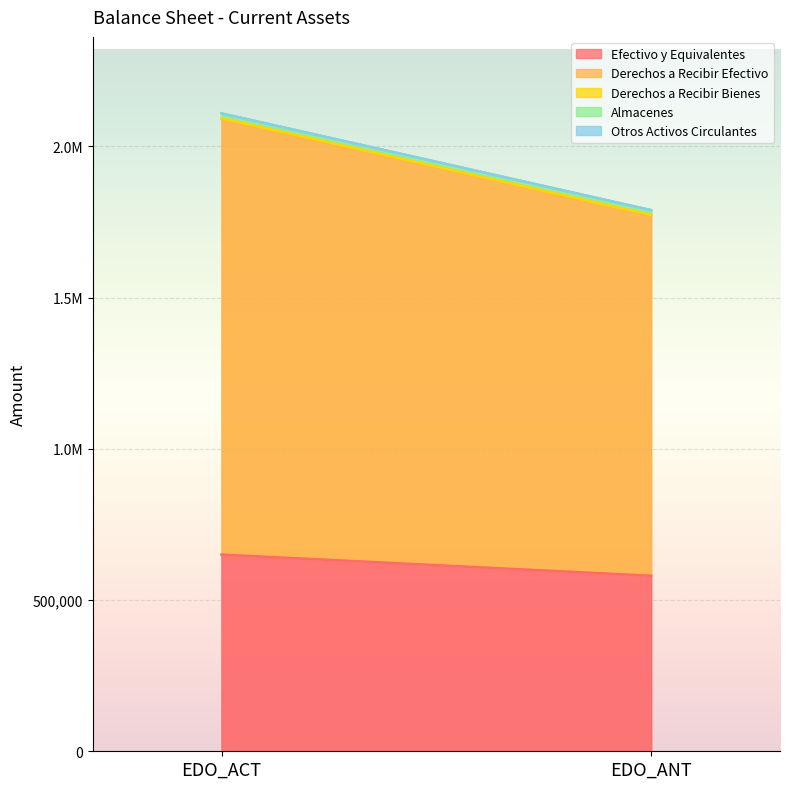

What is the sum of the Derechos a Recibir Bienes values at EDO_ACT and EDO_ANT?

1000.0